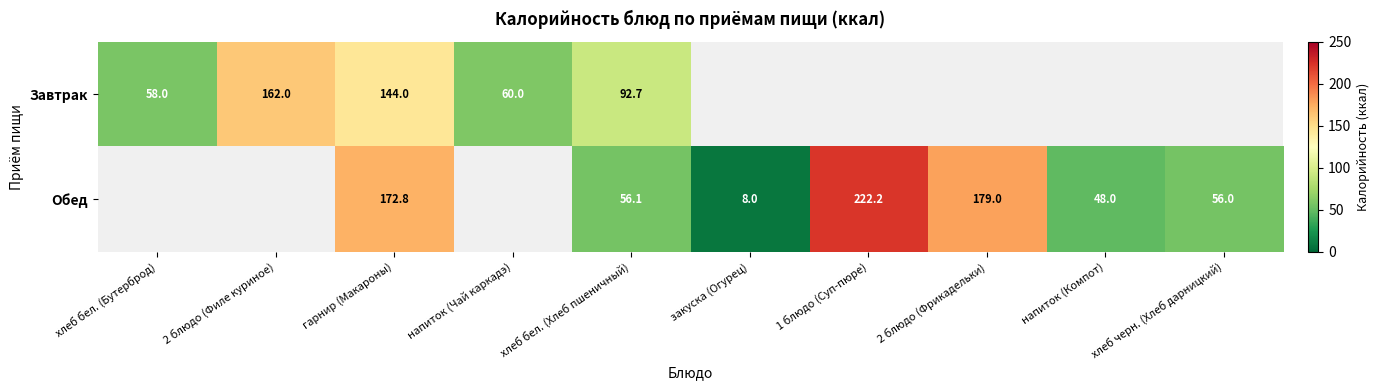

Between гарнир (Макароны) and хлеб бел. (Хлеб пшеничный), which series saw the biggest shift?

Обед